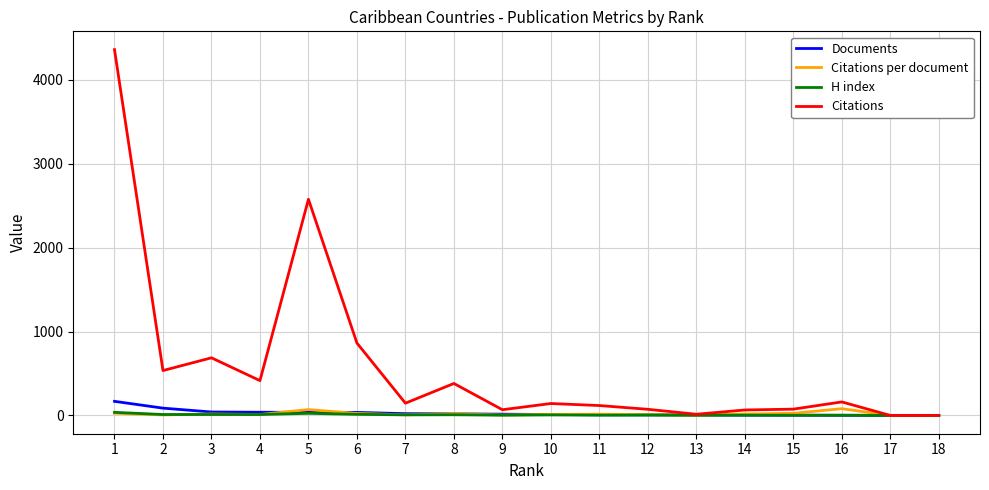

Is the value of Citations at 10 greater than the value of Citations per document at 14?

Yes